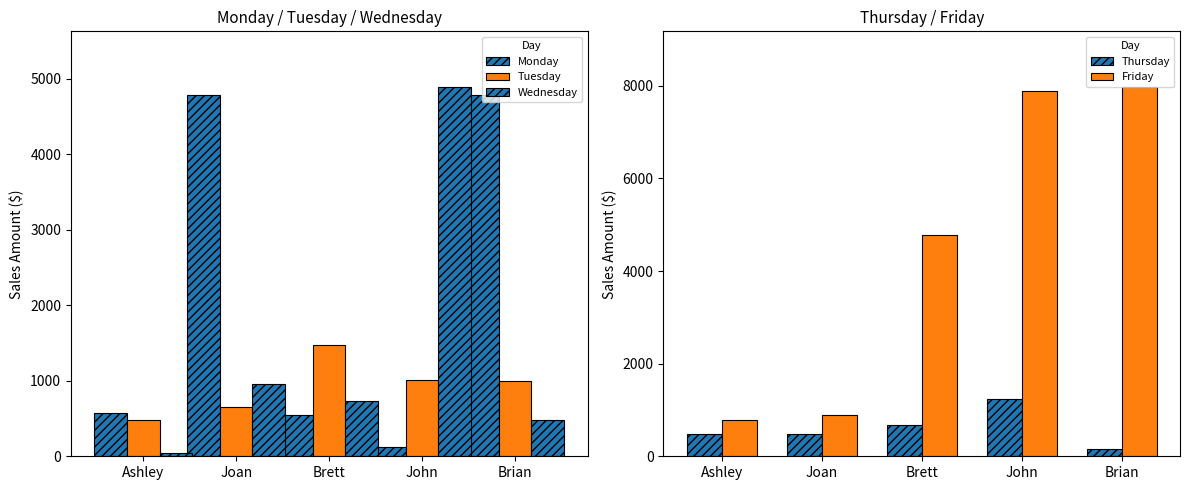

Where does the Thursday series first go above 479?

Ashley